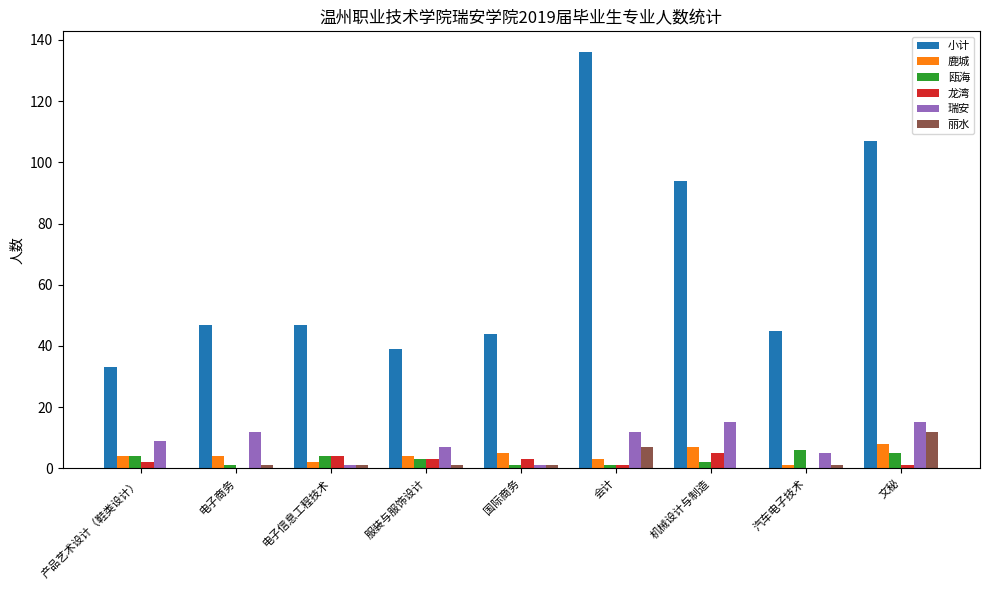

What is the sum of all 丽水 values?

24